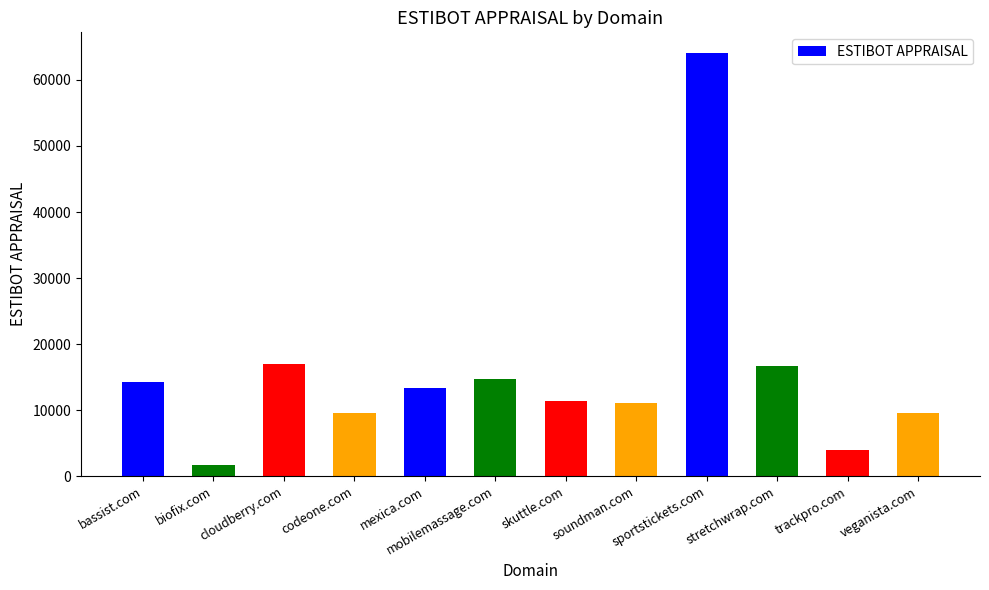

What is the difference between the values at trackpro.com and soundman.com?

7133